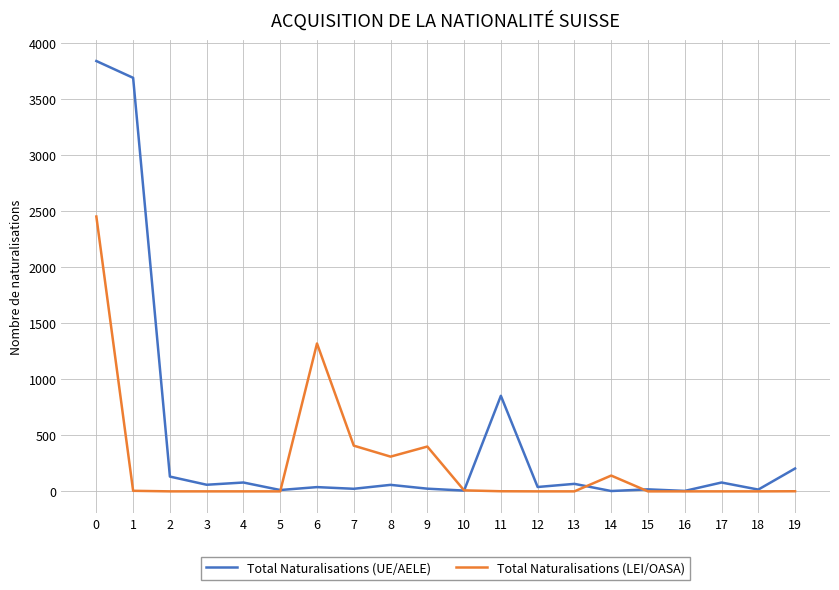

Does the chart display data point markers on the line(s)?

No